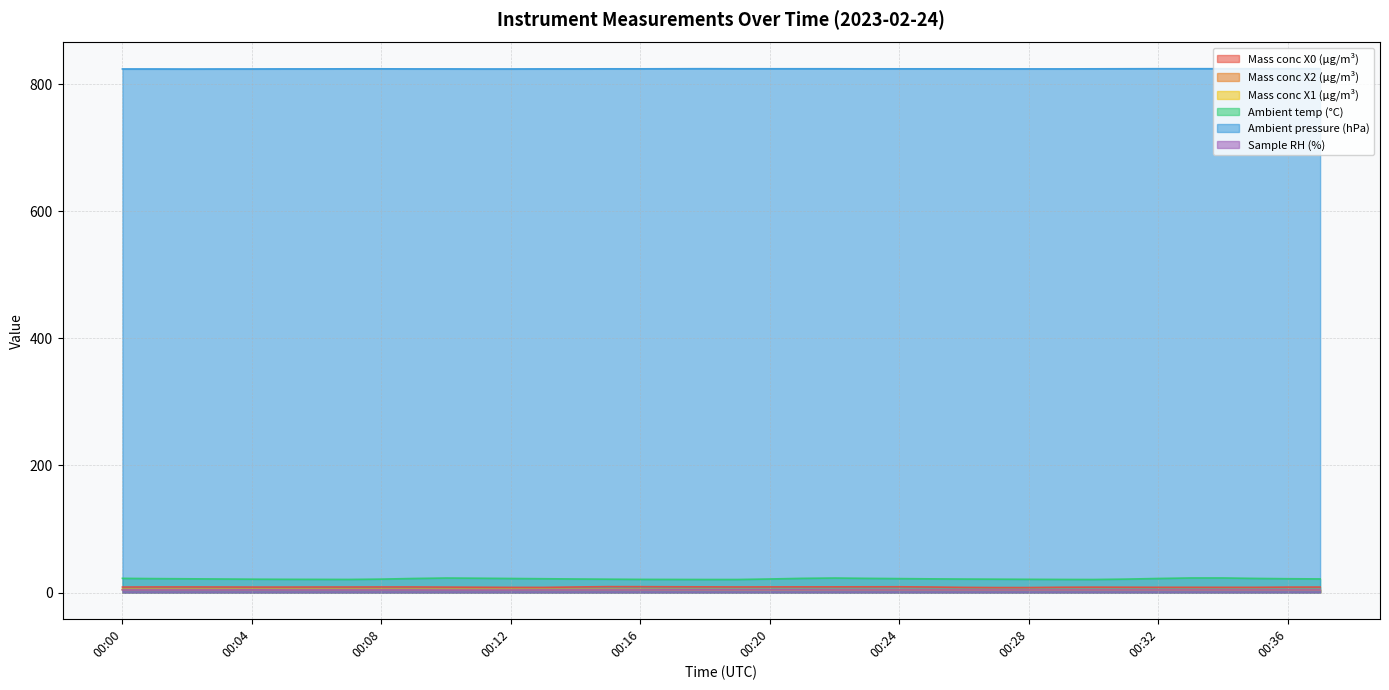

Reading right to left, what are all the values shown in this chart?

Mass conc X0 (μg/m³): 00:37=8.7	00:36=8.6	00:35=8.3	00:34=8.3	00:33=8.3	00:32=8.3	00:31=8.5	00:30=8.6	00:29=8.4	00:28=7.9	00:27=7.9	00:26=8.2	00:25=8.8	00:24=9.1	00:23=9.1	00:22=9.0	00:21=9.0	00:20=9.0	00:19=8.9	00:18=9.0	00:17=9.1	00:16=9.3	00:15=9.4	00:14=8.8	00:13=8.2	00:12=8.2	00:11=8.4	00:10=8.6	00:09=8.9	00:08=8.9	00:07=8.8	00:06=8.8	00:05=8.7	00:04=8.7	00:03=8.8	00:02=8.9	00:01=8.9	00:00=8.7
Mass conc X2 (μg/m³): 00:37=4.7	00:36=4.7	00:35=4.7	00:34=4.7	00:33=4.7	00:32=4.7	00:31=4.7	00:30=4.7	00:29=4.7	00:28=4.7	00:27=4.7	00:26=4.7	00:25=4.7	00:24=4.7	00:23=4.7	00:22=4.7	00:21=4.7	00:20=4.8	00:19=4.8	00:18=4.8	00:17=4.9	00:16=5.0	00:15=5.0	00:14=5.0	00:13=5.1	00:12=5.1	00:11=5.2	00:10=5.2	00:09=5.2	00:08=5.2	00:07=5.2	00:06=5.2	00:05=5.2	00:04=5.2	00:03=5.2	00:02=5.2	00:01=5.2	00:00=5.1
Mass conc X1 (μg/m³): 00:37=4.4	00:36=4.4	00:35=4.4	00:34=4.4	00:33=4.4	00:32=4.4	00:31=4.4	00:30=4.4	00:29=4.4	00:28=4.4	00:27=4.4	00:26=4.4	00:25=4.4	00:24=4.4	00:23=4.4	00:22=4.4	00:21=4.4	00:20=4.4	00:19=4.5	00:18=4.5	00:17=4.5	00:16=4.6	00:15=4.6	00:14=4.7	00:13=4.7	00:12=4.7	00:11=4.8	00:10=4.8	00:09=4.8	00:08=4.8	00:07=4.8	00:06=4.8	00:05=4.8	00:04=4.8	00:03=4.8	00:02=4.8	00:01=4.8	00:00=4.8
Ambient temp (°C): 00:37=21.5	00:36=21.8	00:35=22.3	00:34=23.0	00:33=23.0	00:32=22.2	00:31=21.2	00:30=20.6	00:29=20.7	00:28=20.9	00:27=21.1	00:26=21.3	00:25=21.6	00:24=22.0	00:23=22.4	00:22=22.9	00:21=22.4	00:20=21.4	00:19=20.6	00:18=20.6	00:17=20.7	00:16=20.8	00:15=21.1	00:14=21.4	00:13=21.8	00:12=22.2	00:11=22.6	00:10=22.9	00:09=22.2	00:08=21.2	00:07=20.7	00:06=20.8	00:05=20.9	00:04=21.1	00:03=21.4	00:02=21.7	00:01=22.0	00:00=22.4
Ambient pressure (hPa): 00:37=824.1	00:36=824.1	00:35=824.1	00:34=824.1	00:33=824.1	00:32=824.1	00:31=824.0	00:30=823.9	00:29=823.8	00:28=823.8	00:27=823.8	00:26=823.9	00:25=823.9	00:24=823.9	00:23=823.9	00:22=824.0	00:21=824.0	00:20=824.0	00:19=824.0	00:18=824.1	00:17=824.0	00:16=823.9	00:15=823.9	00:14=823.8	00:13=823.8	00:12=823.7	00:11=823.7	00:10=823.8	00:09=823.8	00:08=823.9	00:07=823.9	00:06=823.8	00:05=823.8	00:04=823.7	00:03=823.7	00:02=823.6	00:01=823.7	00:00=823.7
Sample RH (%): 00:37=4.2	00:36=4.2	00:35=4.2	00:34=4.2	00:33=4.2	00:32=4.2	00:31=4.2	00:30=4.2	00:29=4.2	00:28=4.2	00:27=4.2	00:26=4.2	00:25=4.2	00:24=4.2	00:23=4.2	00:22=4.2	00:21=4.3	00:20=4.3	00:19=4.3	00:18=4.3	00:17=4.3	00:16=4.2	00:15=4.2	00:14=4.2	00:13=4.2	00:12=4.1	00:11=4.1	00:10=4.1	00:09=4.2	00:08=4.2	00:07=4.2	00:06=4.2	00:05=4.2	00:04=4.3	00:03=4.2	00:02=4.2	00:01=4.2	00:00=4.2